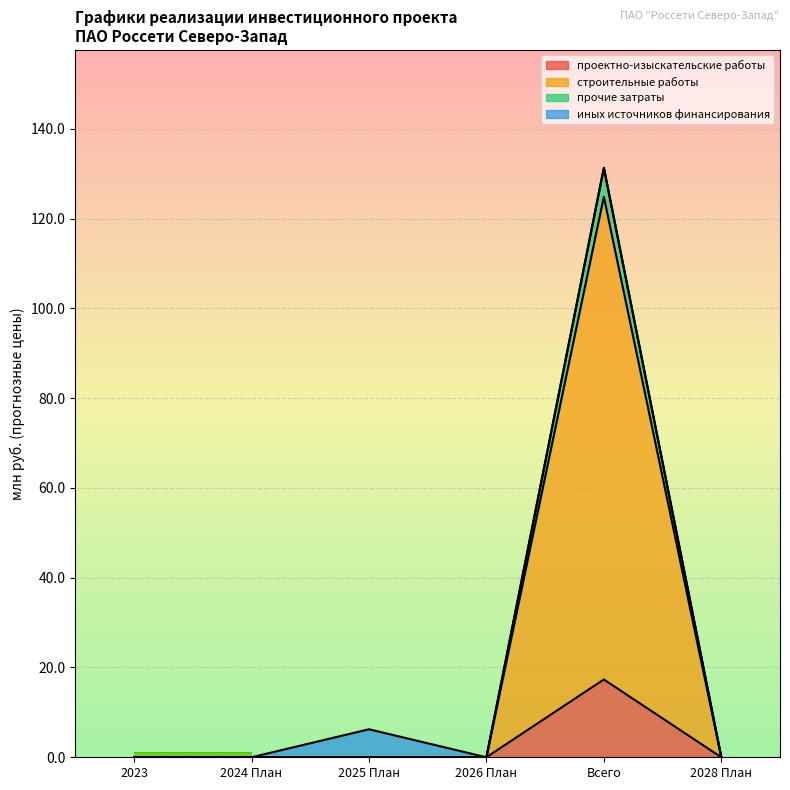

Is it true that прочие затраты equals -91.7 at 2026 План?

False